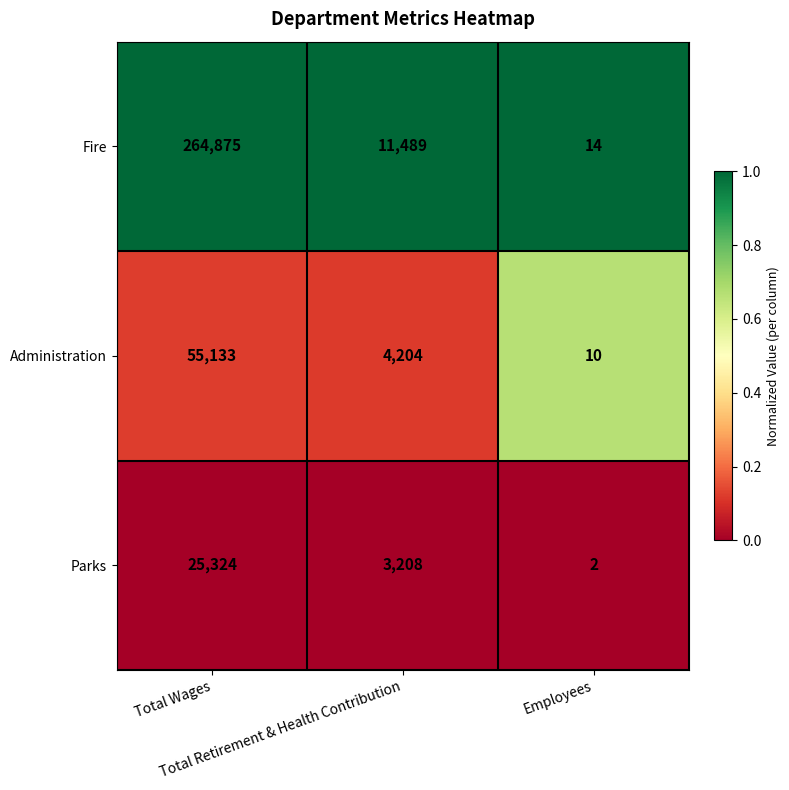

What is the maximum value for Parks?

25324